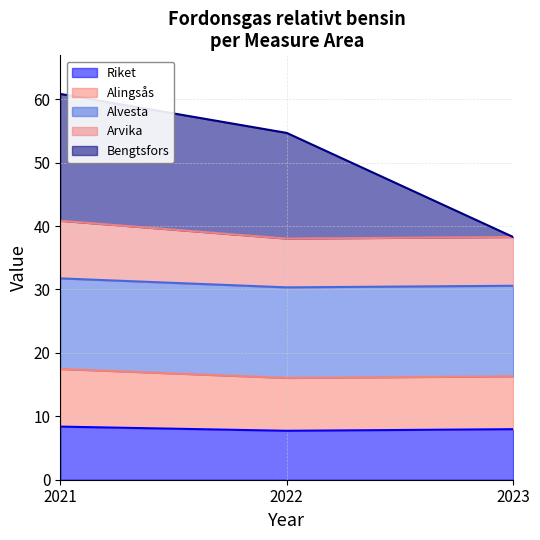

Is it true that Riket equals 14.1 at 2023?

False